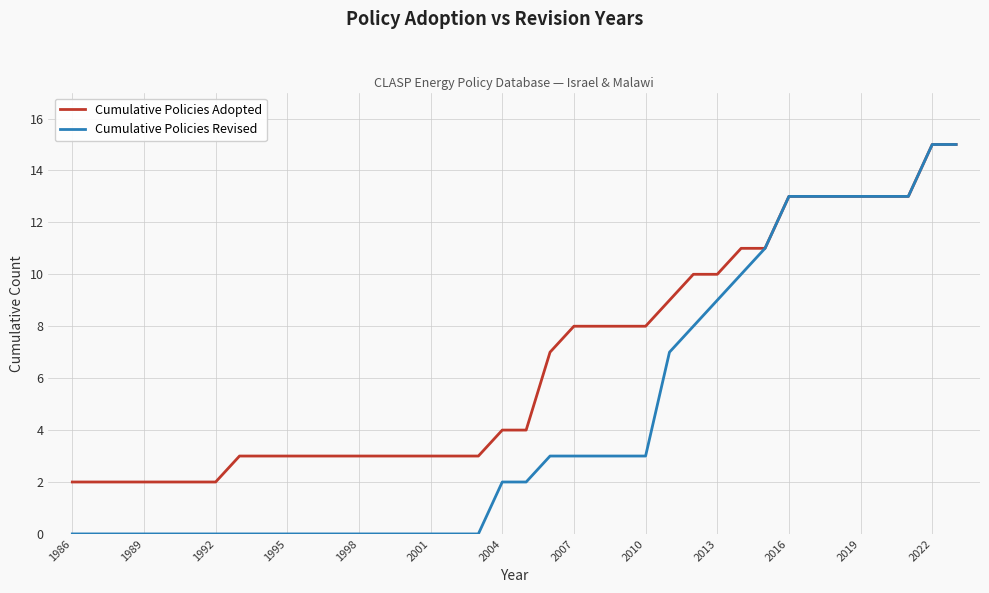

Which series has the largest total across all categories?

Cumulative Policies Adopted